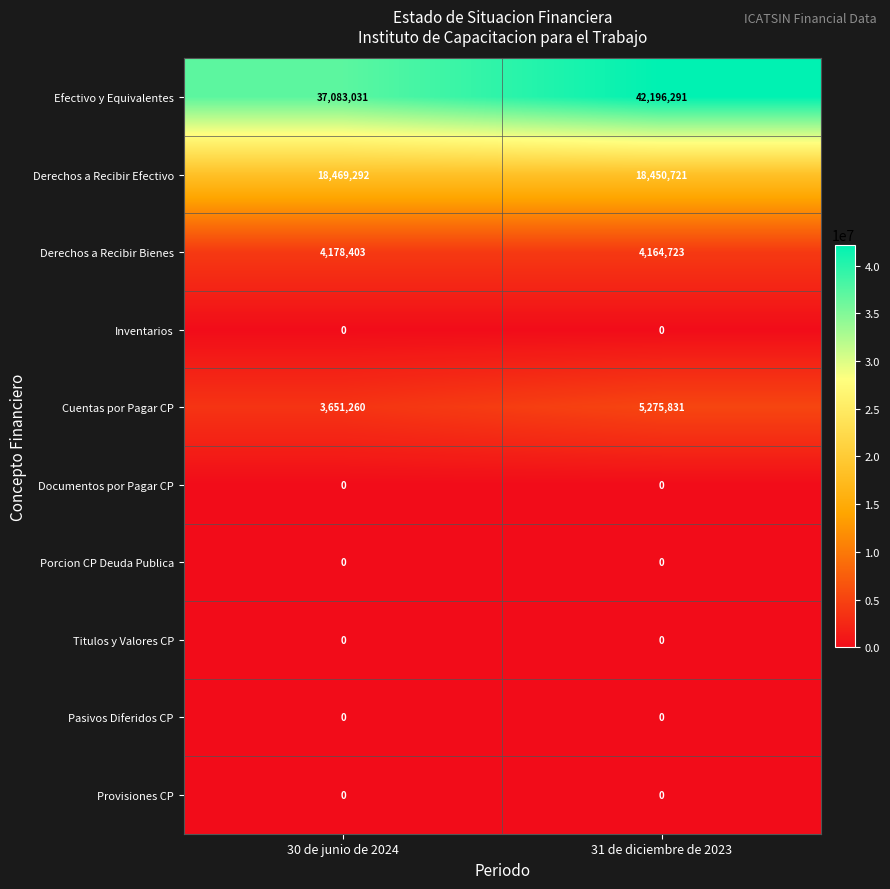

Which label corresponds to the largest value in the chart?

31 de diciembre de 2023